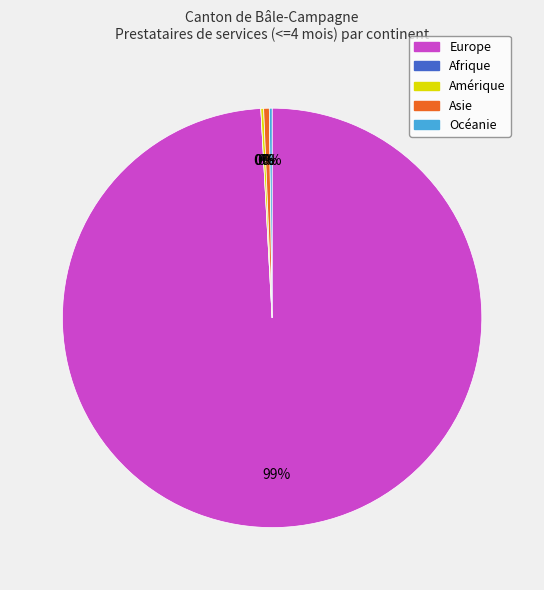

Is it true that Asie is 0% of the pie?

True